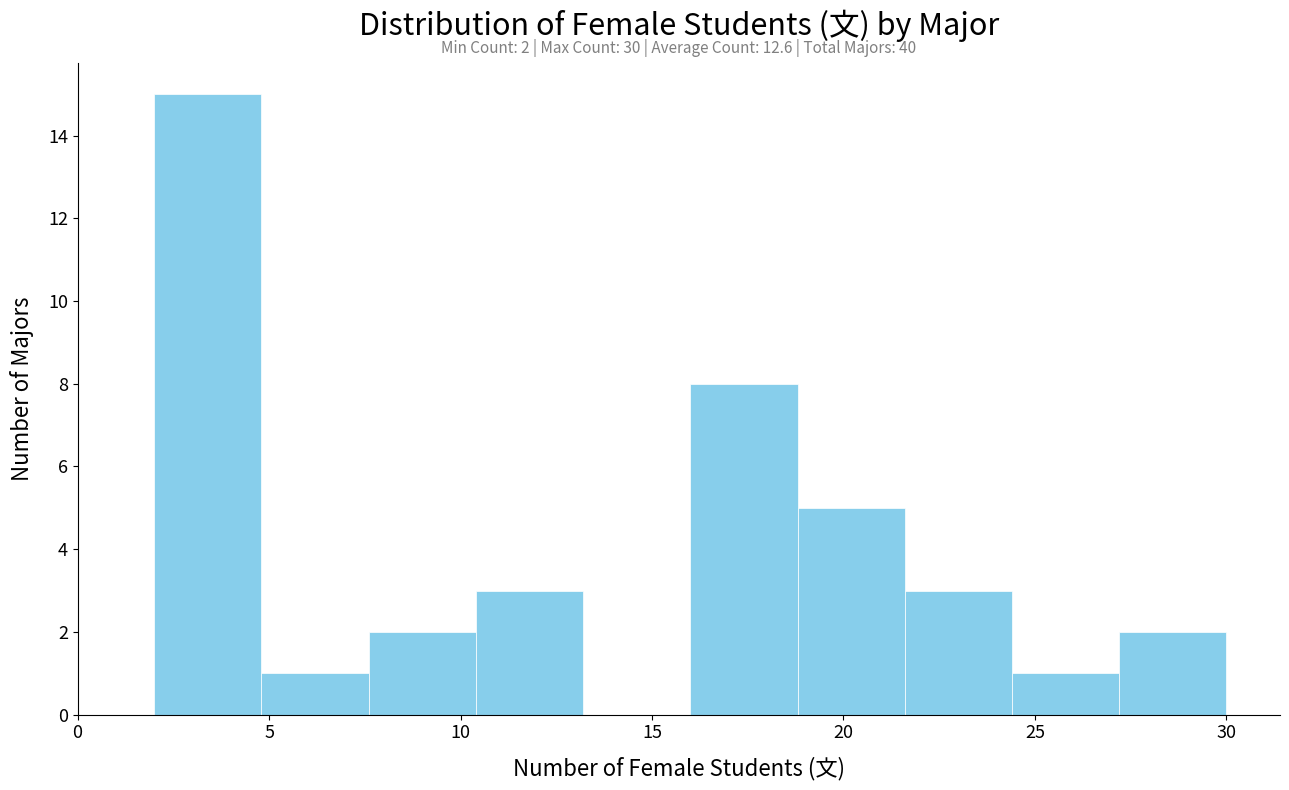

Which range on the x-axis has the tallest bar?

2.0 to 4.8